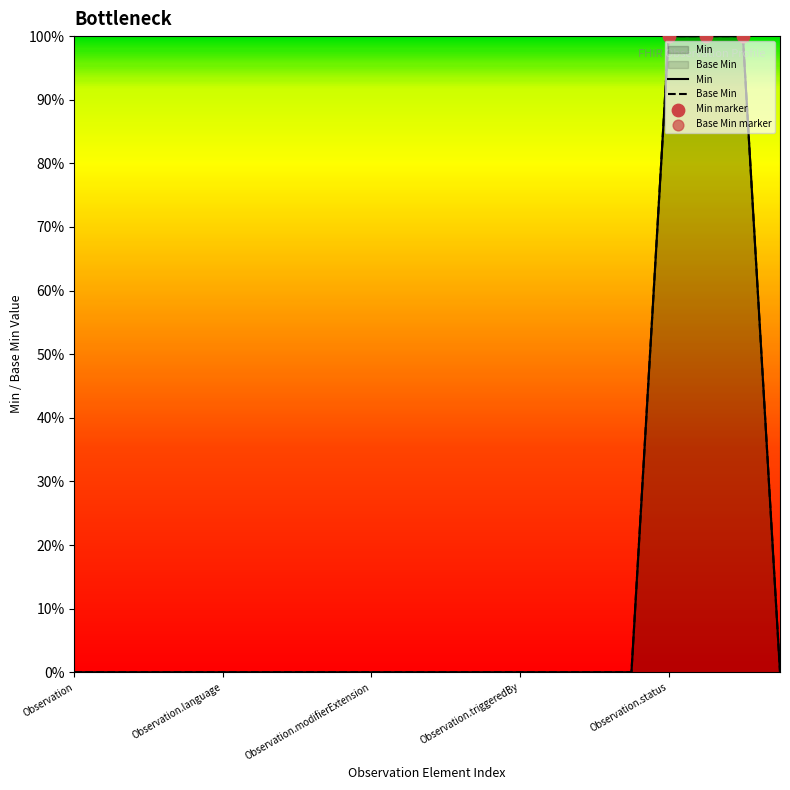

What are all the series names shown in the legend?

Min, Base Min